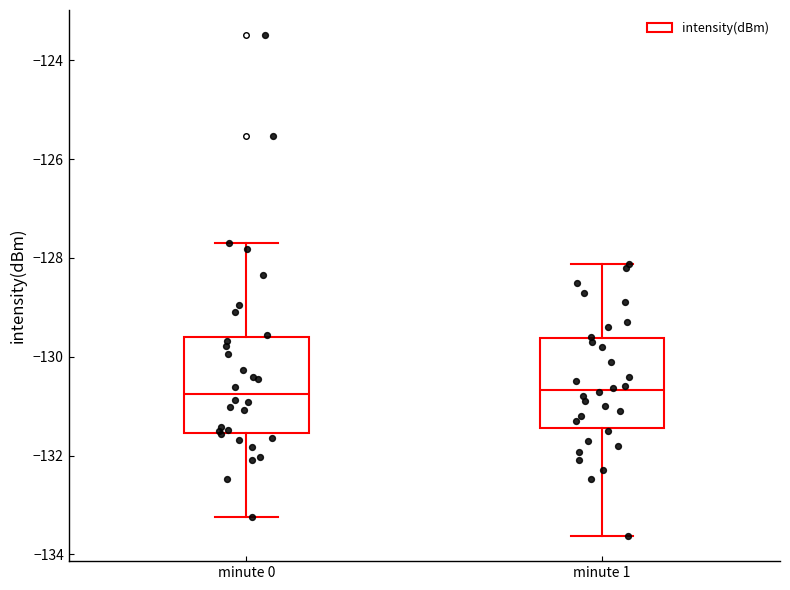

Where does the lower whisker of the box for minute 1 end on the y-axis? The values are not printed on the chart, so give them approximately, as read against the axis.

-133.6